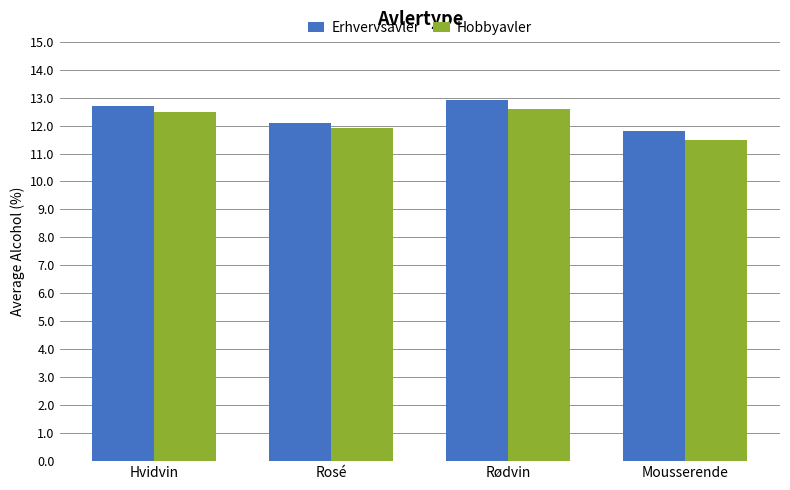

Are the bars grouped side by side (vs. stacked)?

Yes